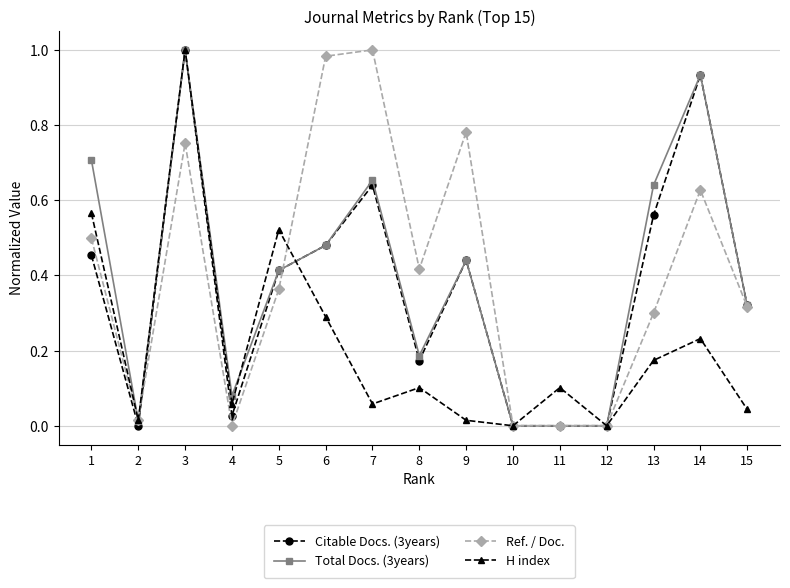

At which category does Citable Docs. (3years) reach its first local valley?

2